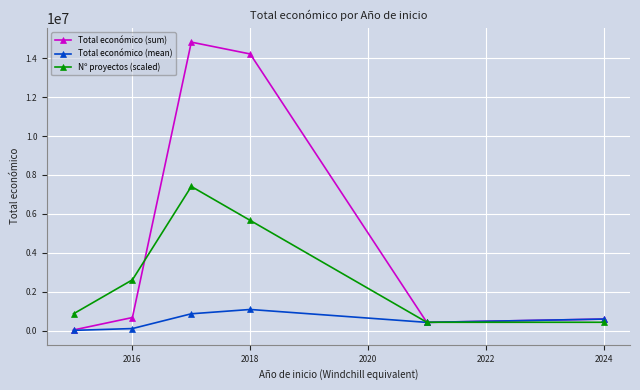

How many interior local peaks does the Nº proyectos (scaled) series have?

1